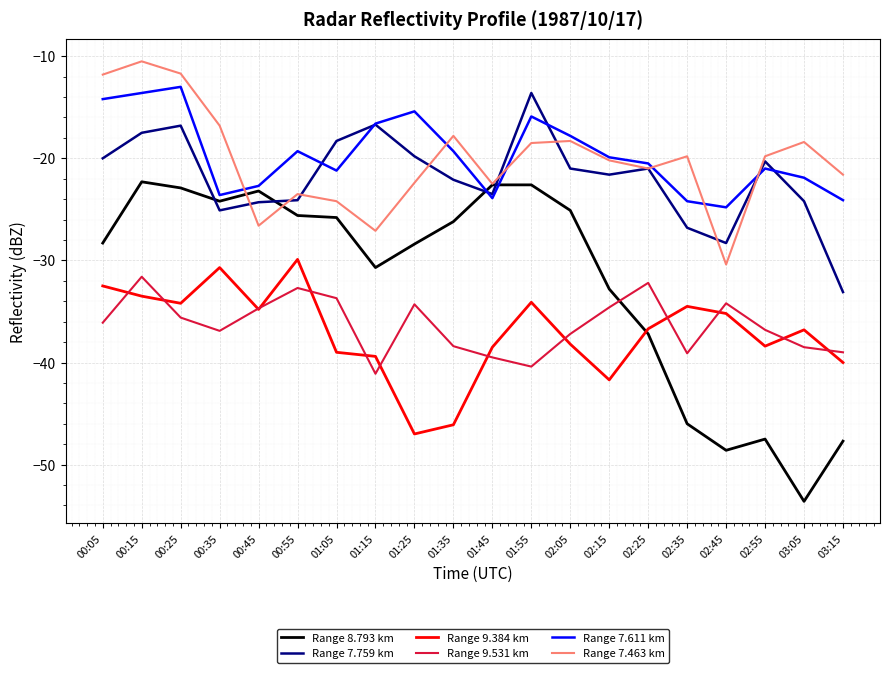

What are all the series names shown in the legend?

Range 8.793 km, Range 7.759 km, Range 9.384 km, Range 9.531 km, Range 7.611 km, Range 7.463 km